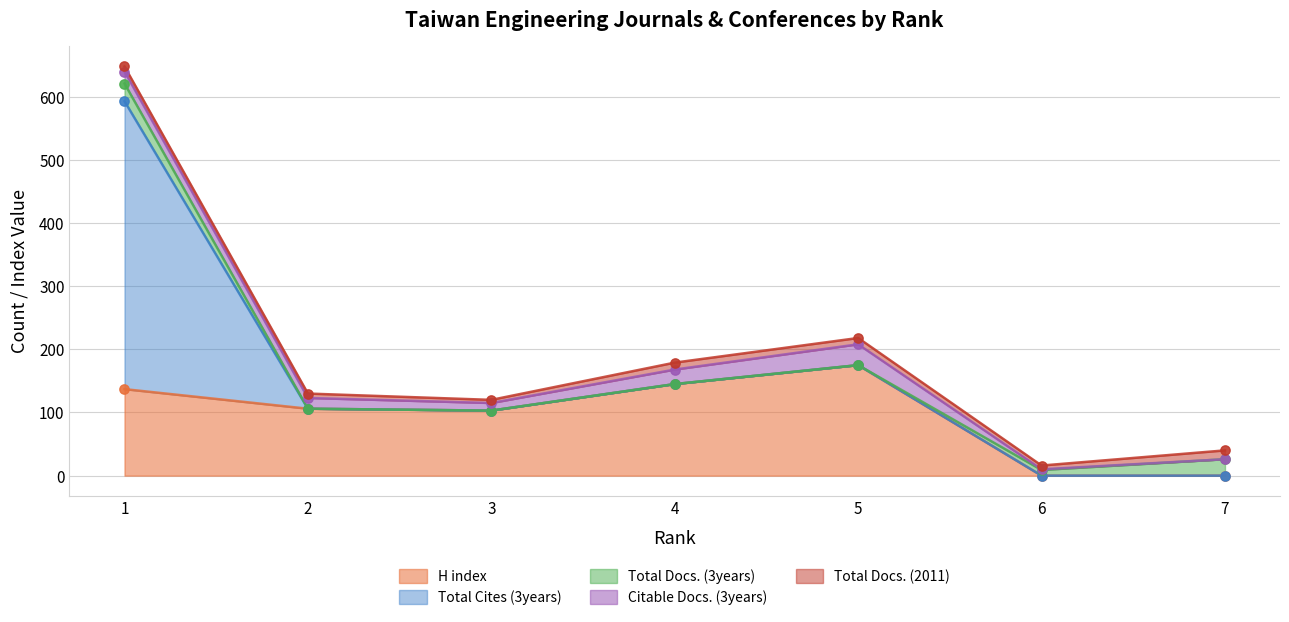

What are all the series names shown in the legend?

H index, Total Cites (3years), Total Docs. (3years), Citable Docs. (3years), Total Docs. (2011)